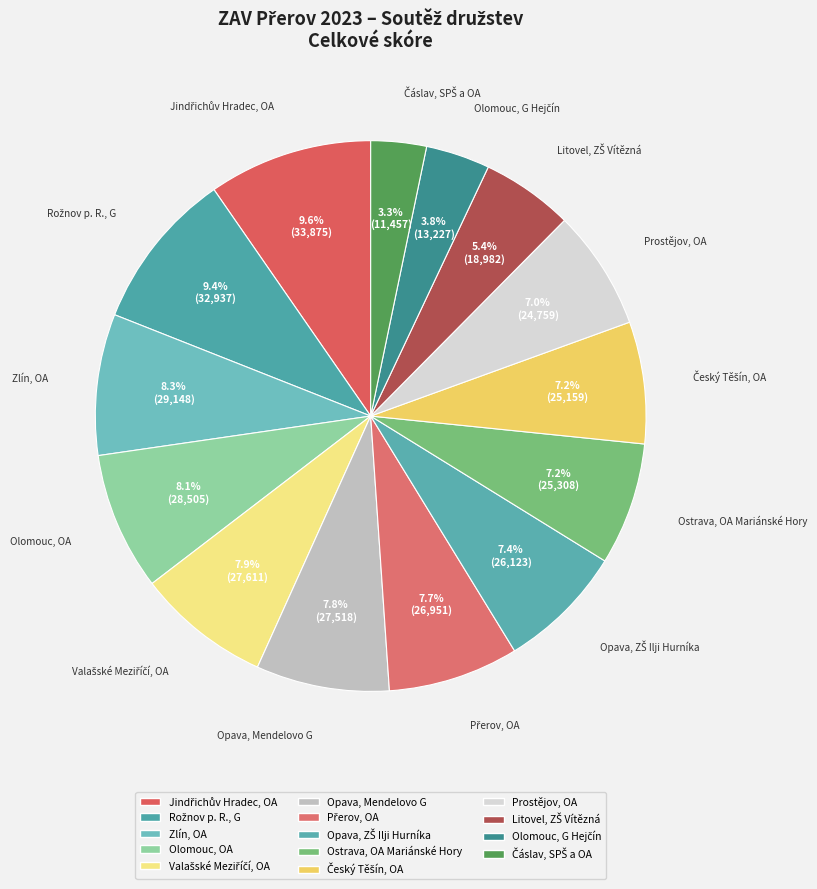

How many segments does this pie chart have?

14